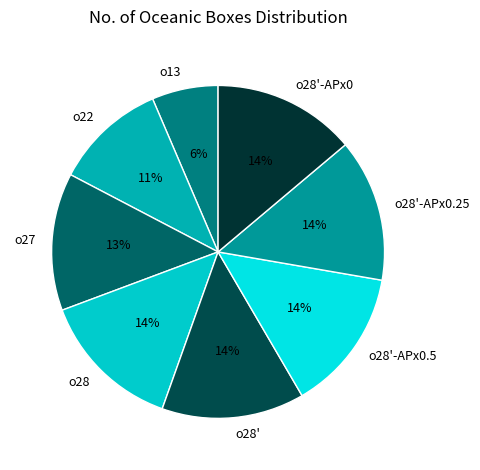

Does any single category account for the majority?

No